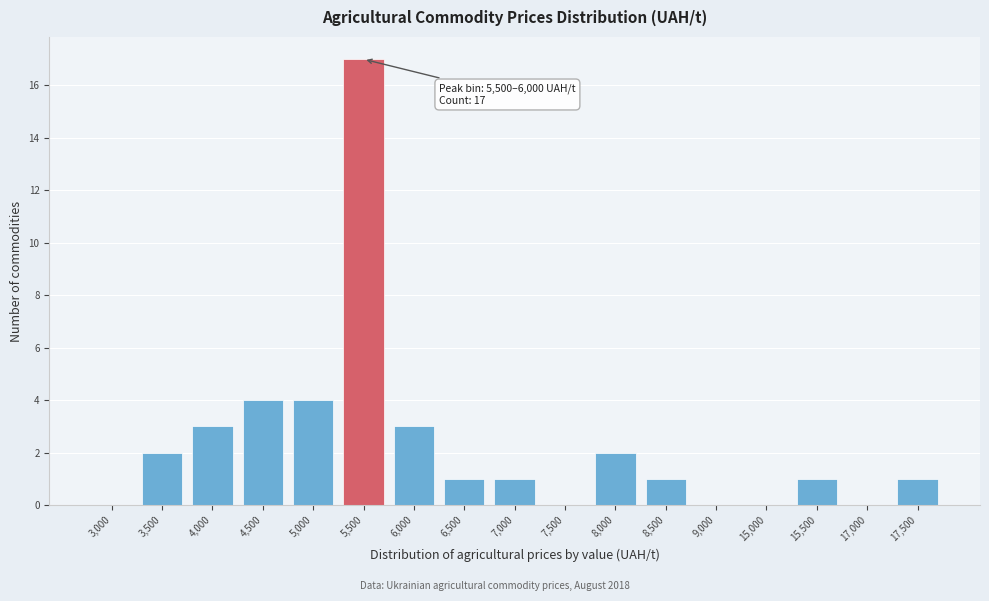

Reading right to left, list all the values displayed in this chart.

17,500=1	17,000=0	15,500=1	15,000=0	9,000=0	8,500=1	8,000=2	7,500=0	7,000=1	6,500=1	6,000=3	5,500=17	5,000=4	4,500=4	4,000=3	3,500=2	3,000=0